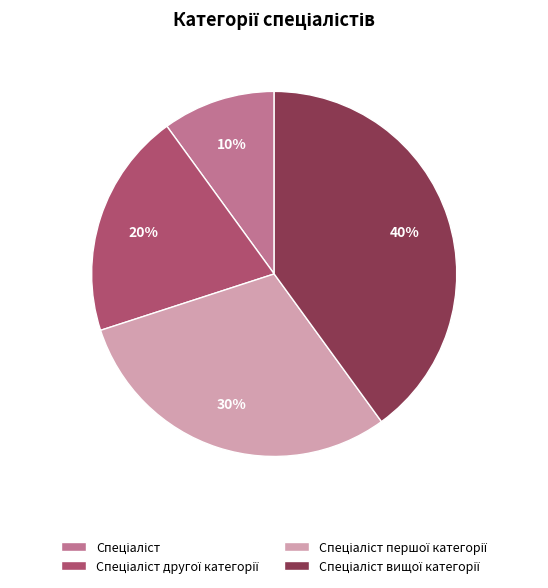

Does any single category account for the majority?

No